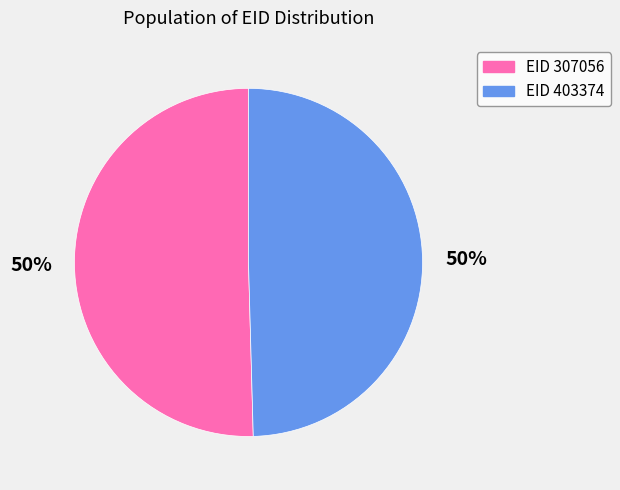

Is it true that EID 403374 is 64% of the pie?

False